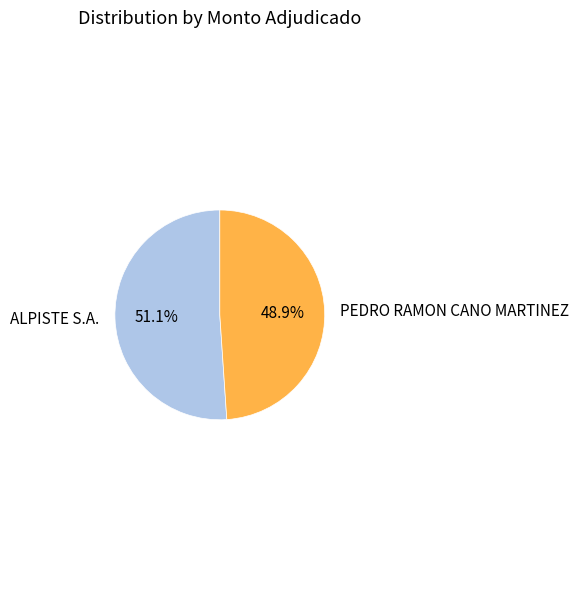

What percentage do PEDRO RAMON CANO MARTINEZ and ALPISTE S.A. together represent?

100.0%